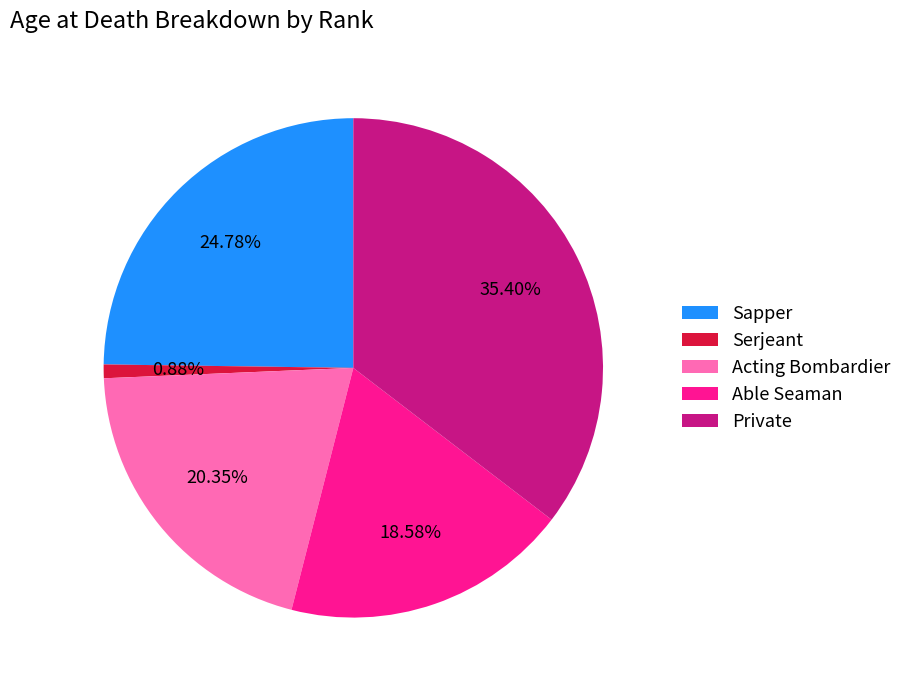

To the nearest percent, what is the combined percentage of Private and Able Seaman?

54%